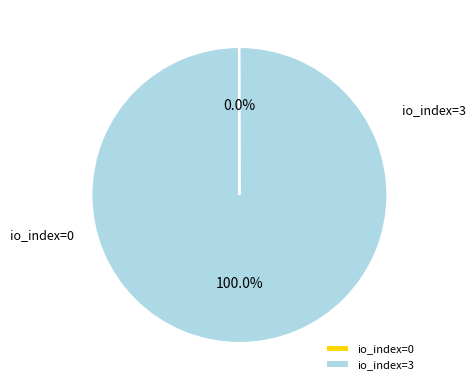

To the nearest percent, what portion does io_index=3 represent?

100%